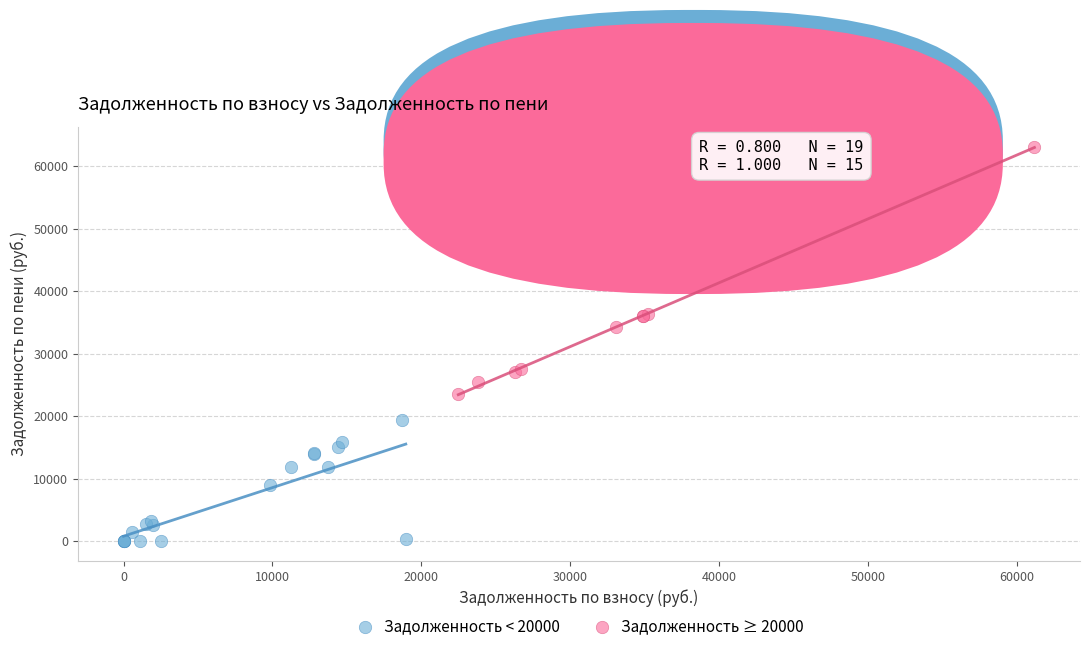

What are all the series names shown in the legend?

Задолженность < 20000, Задолженность ≥ 20000